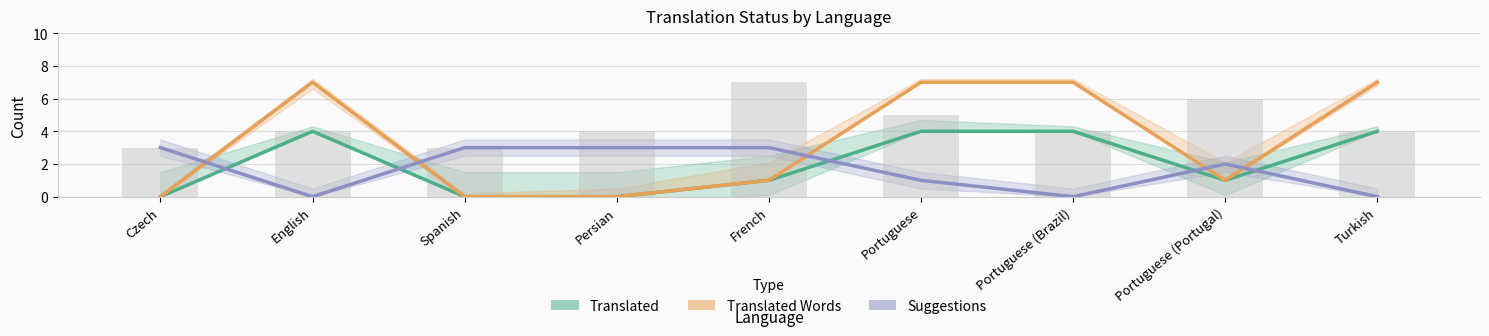

Which series has the largest total across all categories?

translated_words